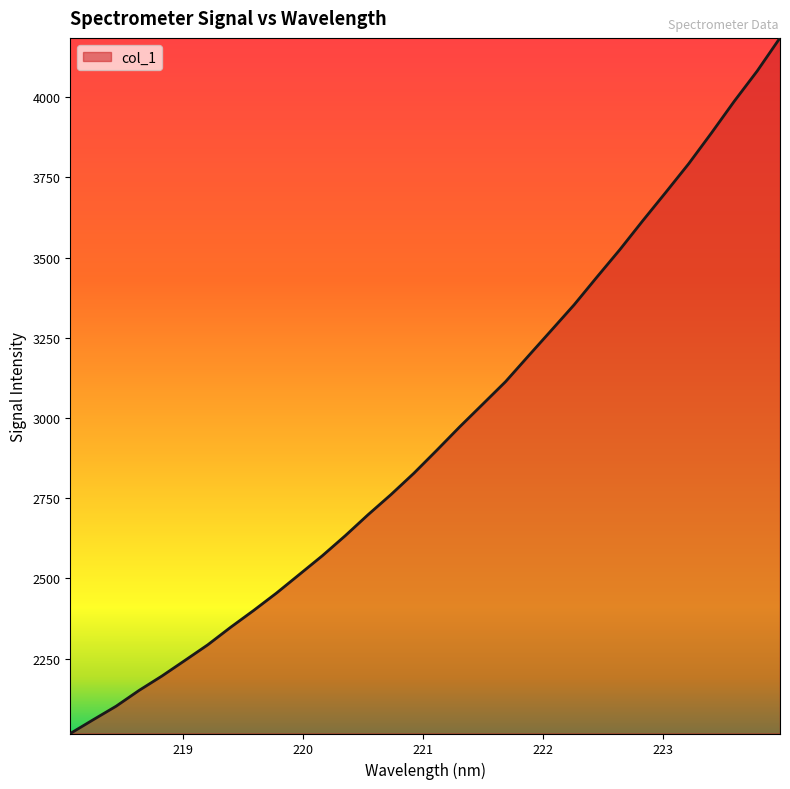

What is the difference between the maximum and second lowest values?

2125.6